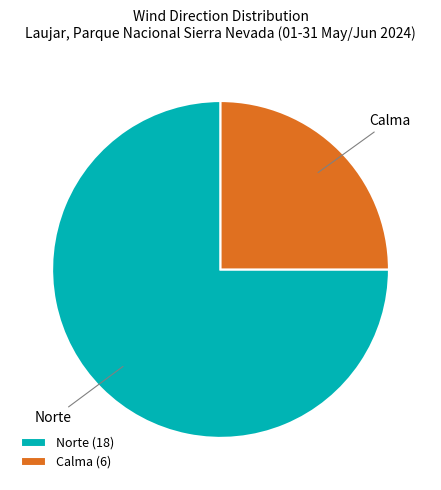

Is there any slice that represents more than half of the pie?

Yes